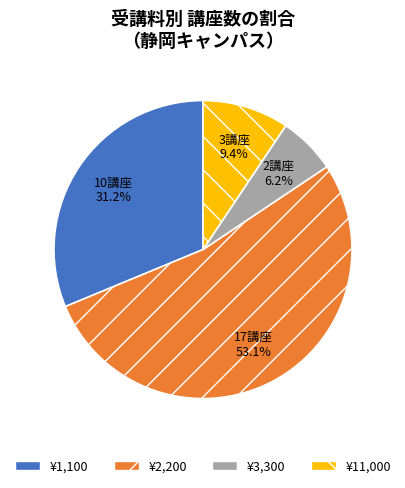

Approximately how many times larger is the value at ¥2,200 compared to ¥1,100?

1.7